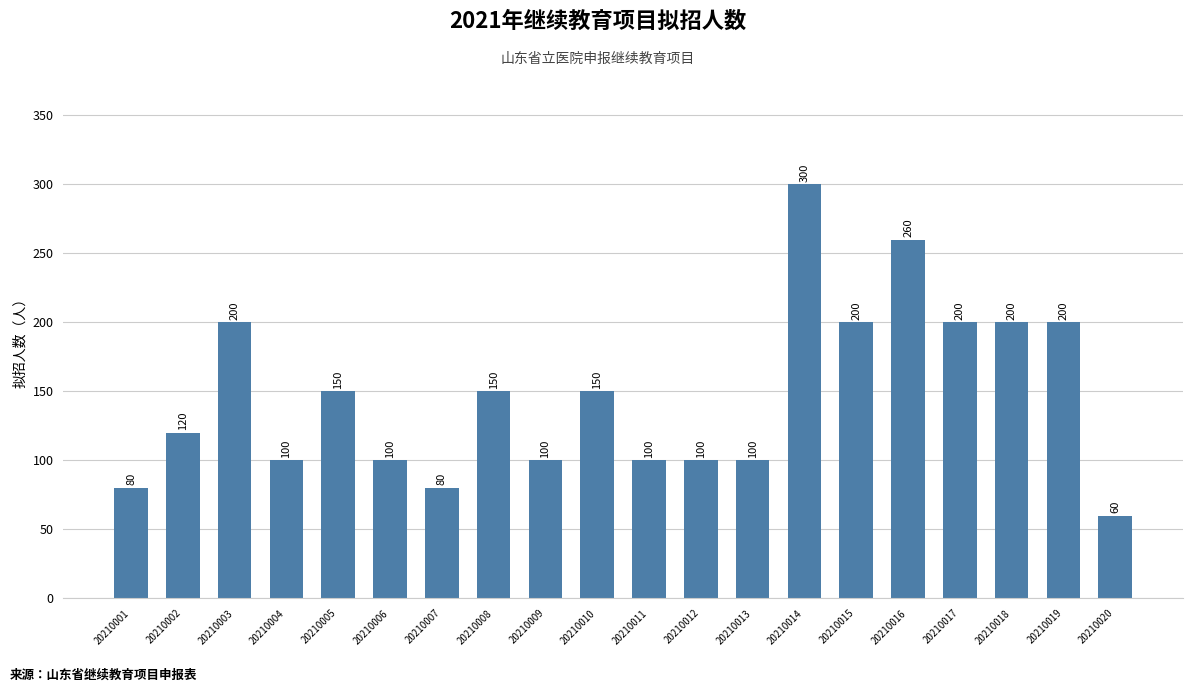

What is the difference between the second highest and second lowest values?

180